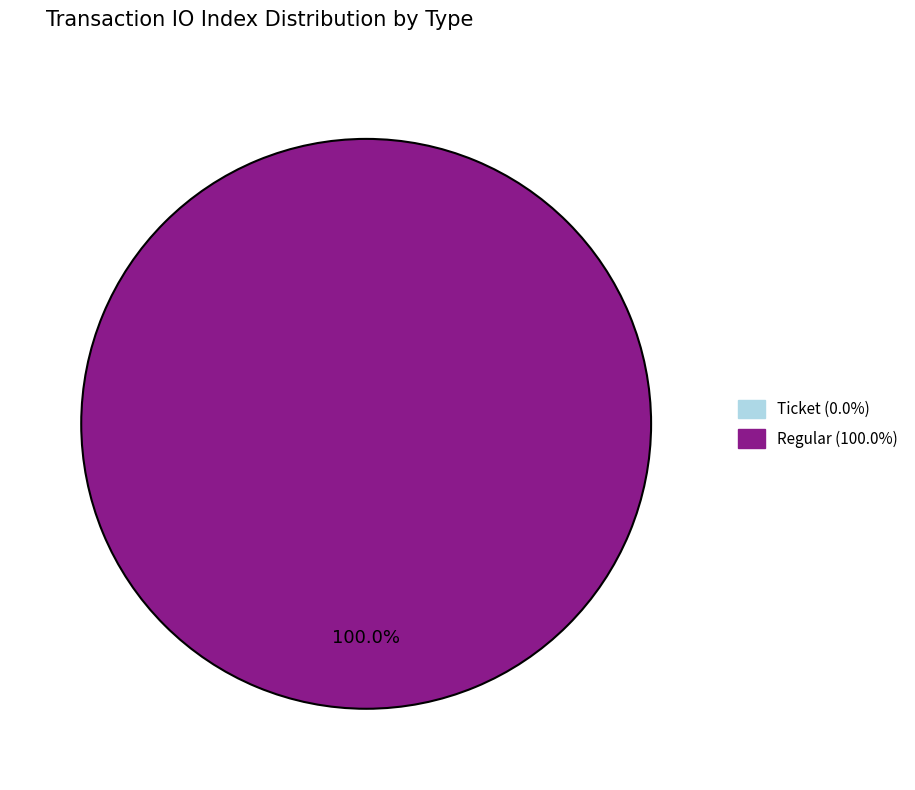

To the nearest percent, what is the combined percentage of Ticket (index 0) and Regular (index 68)?

100%